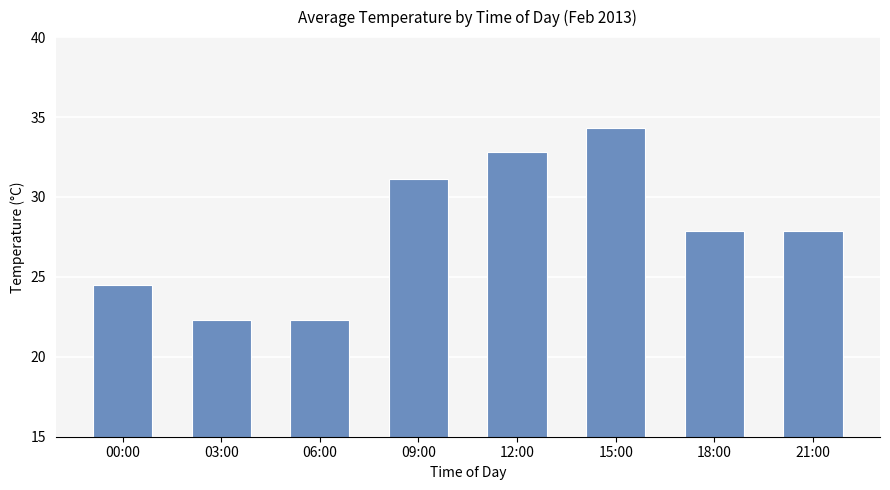

Approximately how many times larger is the value at 09:00 compared to 18:00?

1.1